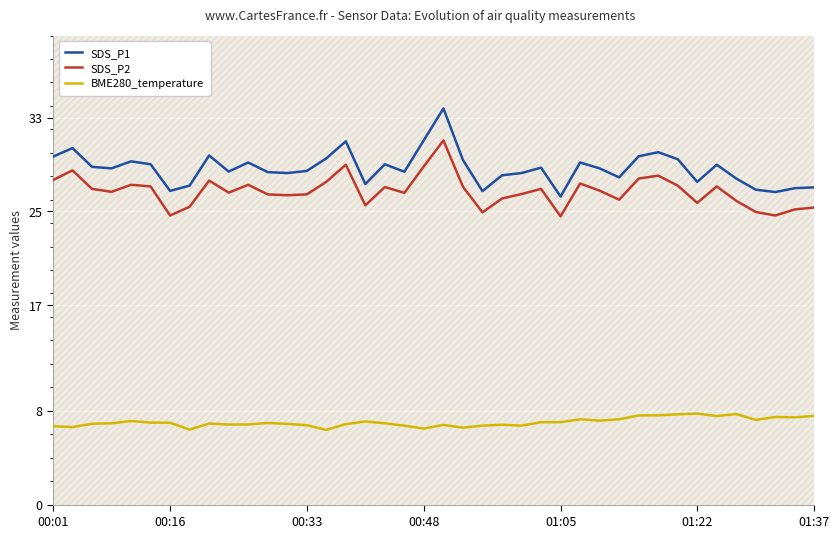

In SDS_P1, how many points are higher than both neighbors (excluding endpoints)?

11